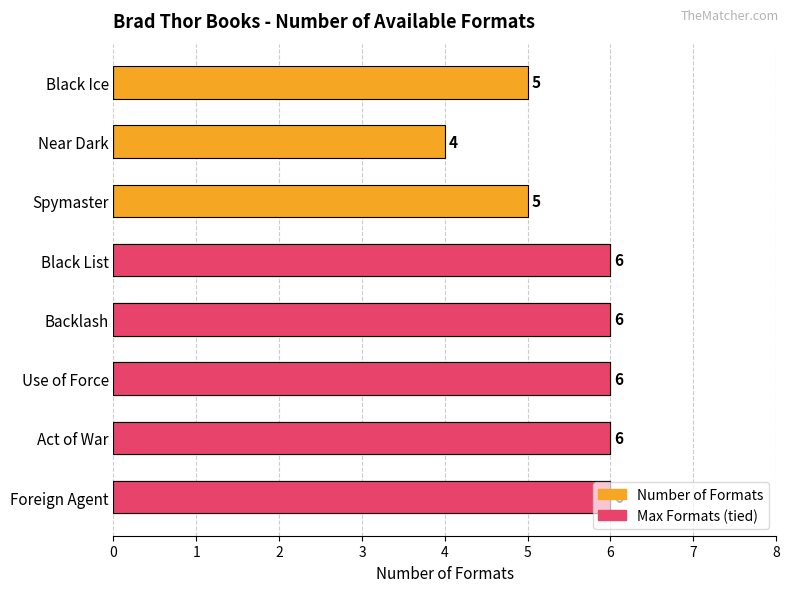

Rank the series at Black Ice from highest to lowest value.

Number of Formats, Max Formats